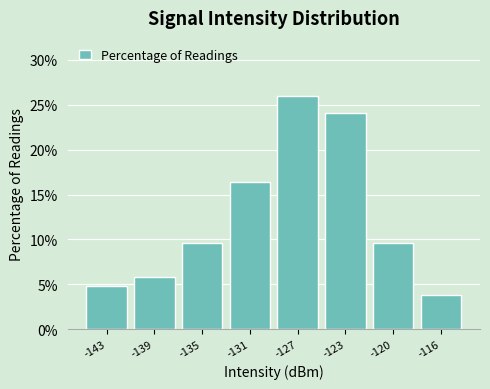

Reading left to right, what are all the values shown in this chart?

4.8	5.8	9.6	16.3	26.0	24.0	9.6	3.8